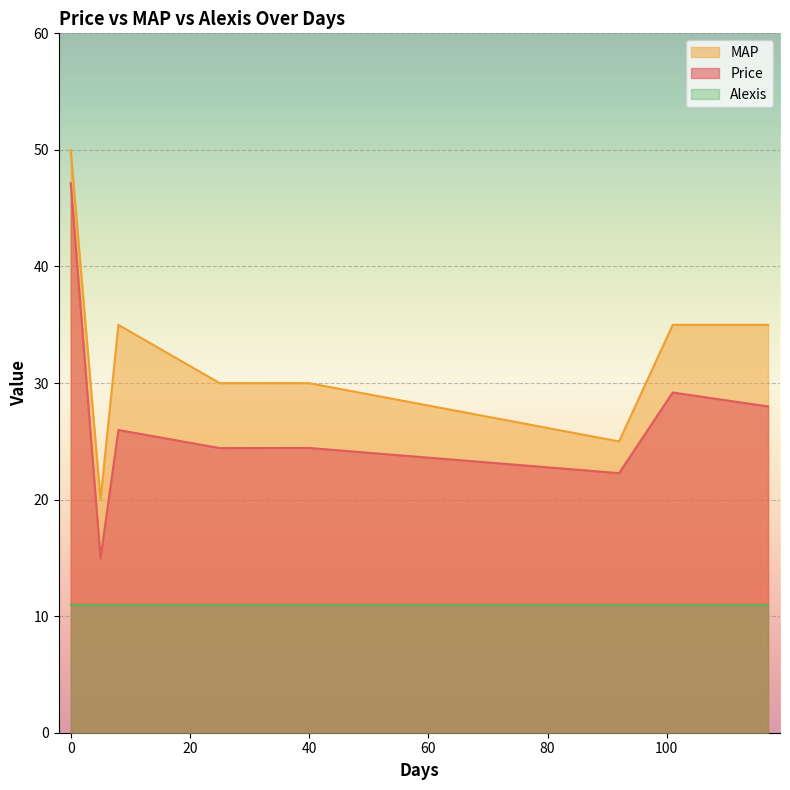

True or false: Alexis and MAP cross at least once.

False